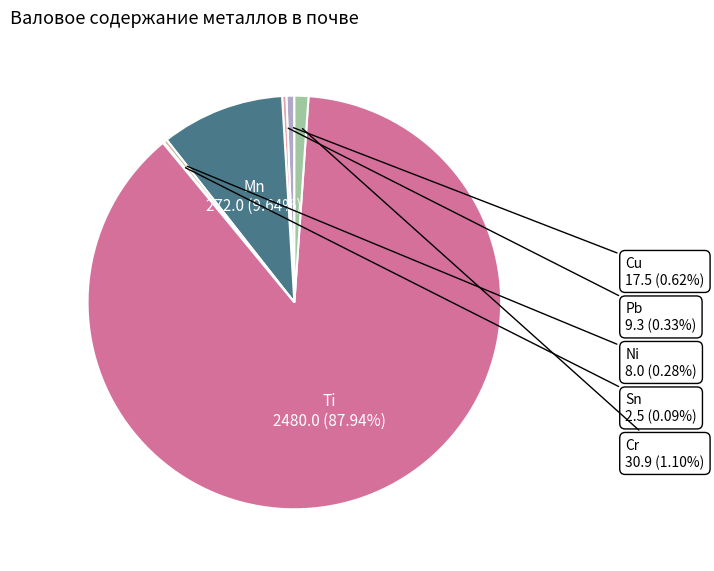

Is there a majority slice in this chart?

Yes